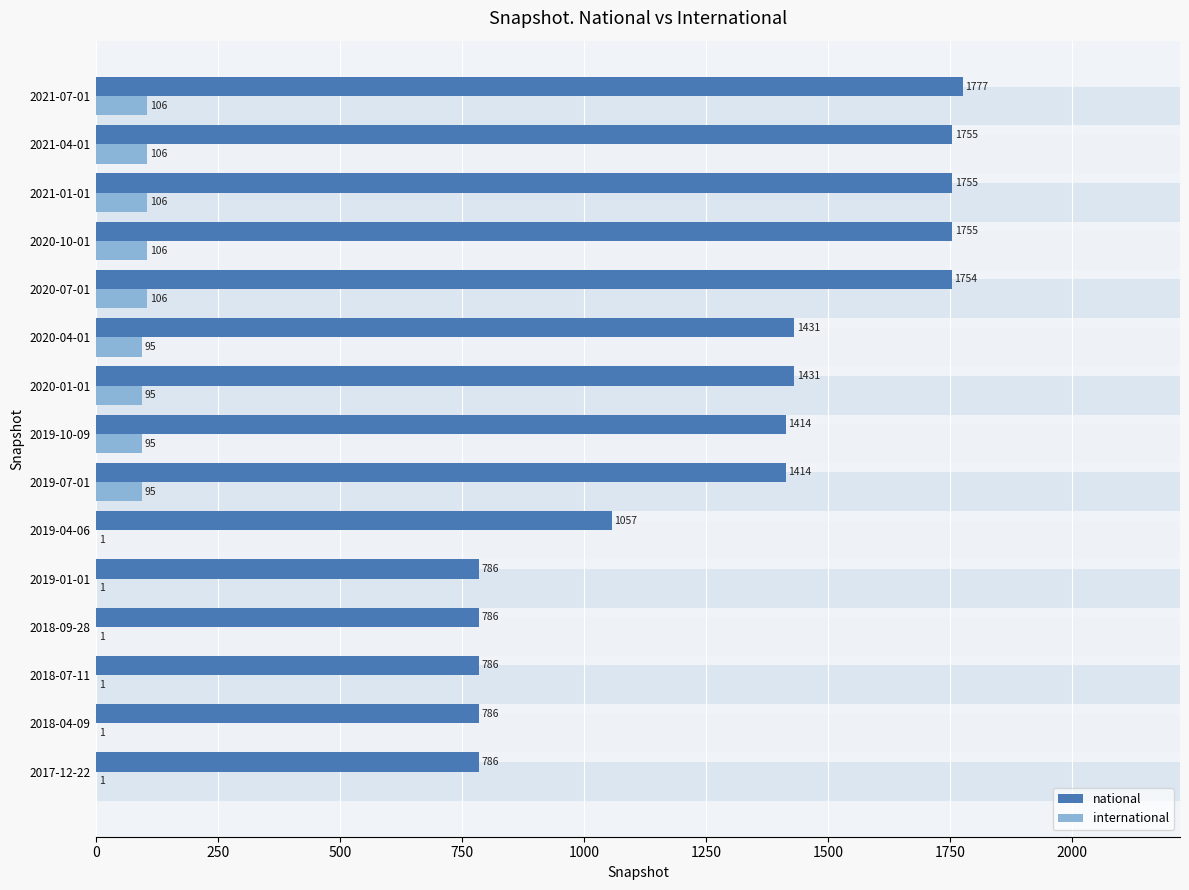

How many groups of bars are there?

15